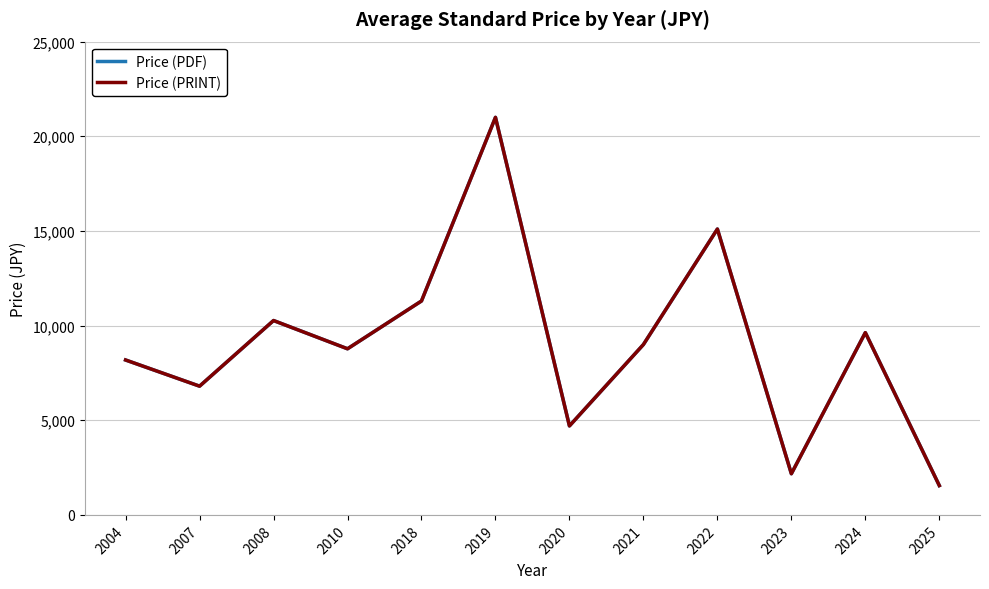

At which label does Price (PRINT) first exceed 9000?

2008